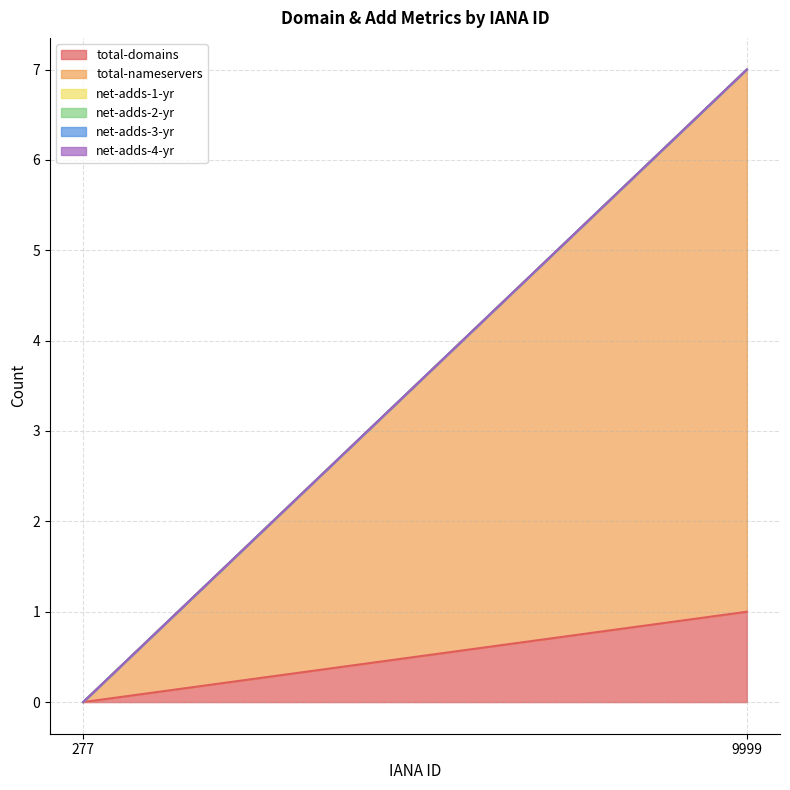

Is the value of net-adds-3-yr at 277 greater than the value of net-adds-2-yr at 9999?

No